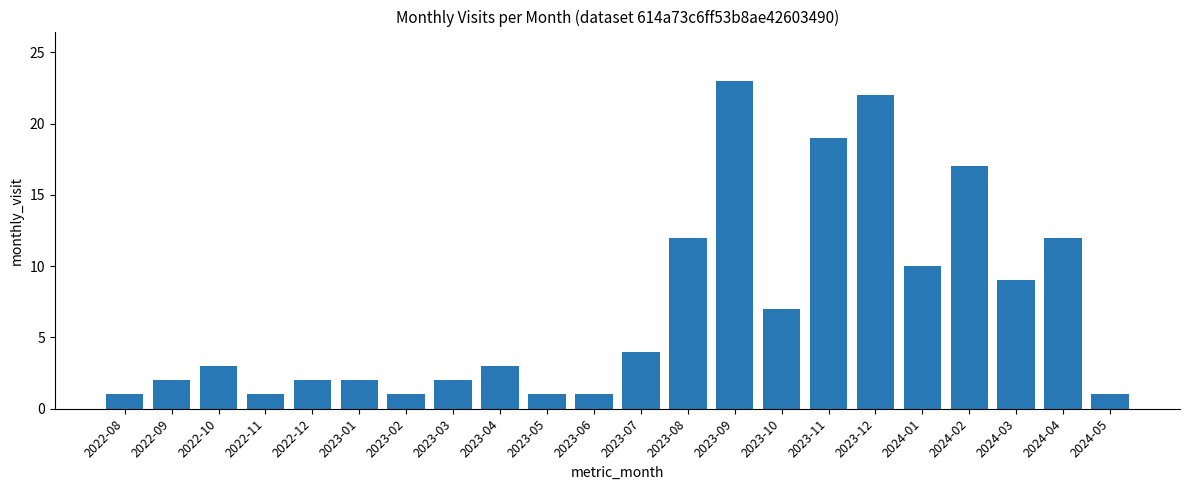

What is the greatest value displayed?

23